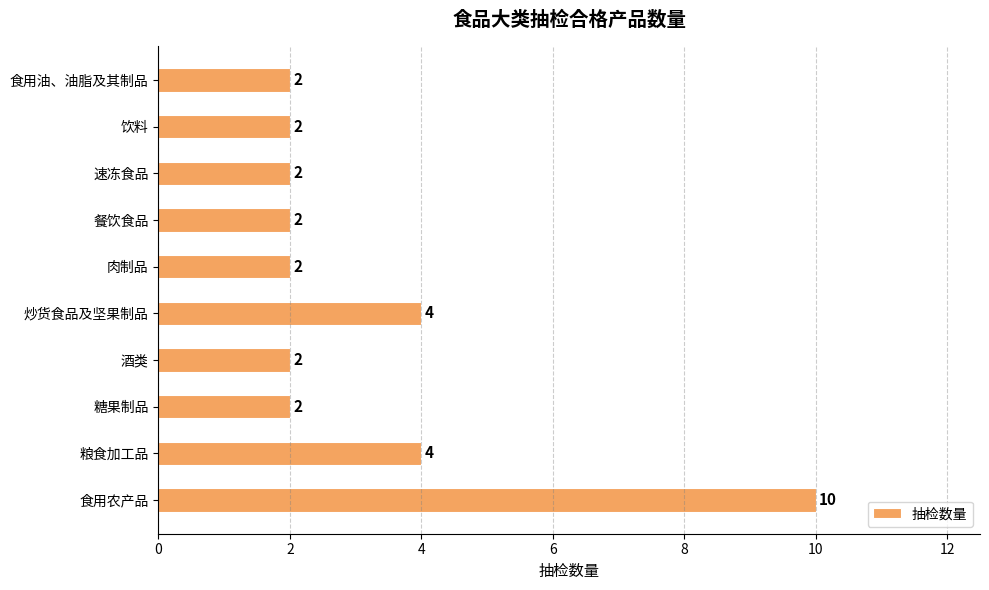

How many values are between 2 and 4?

9